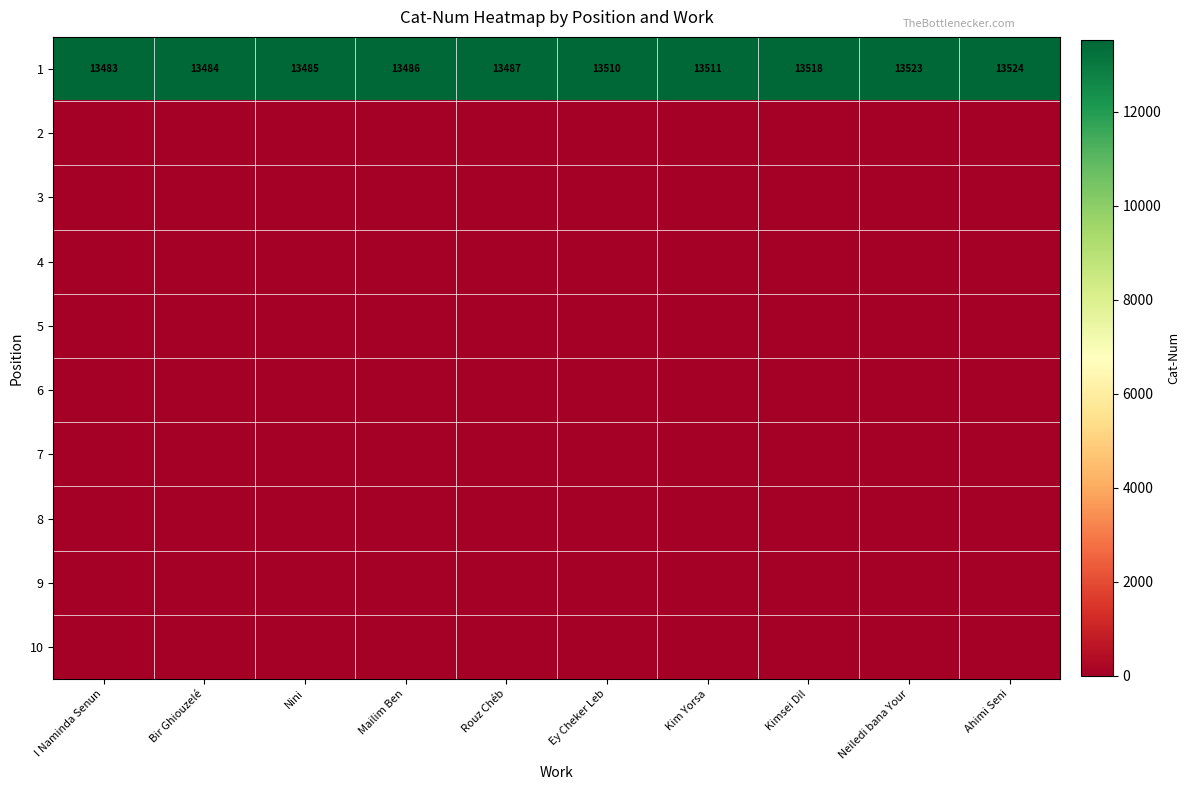

Where is 1 nearest to the value 13503?

Ey Cheker Leb